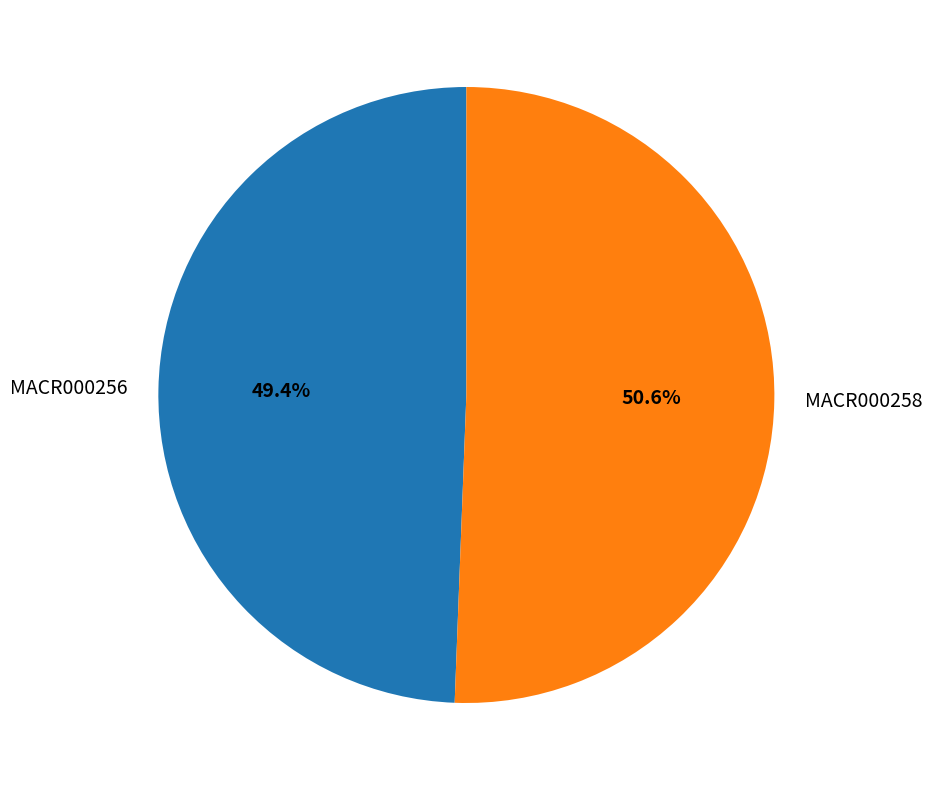

Combined, do MACR000256 and MACR000258 account for over 50%?

Yes